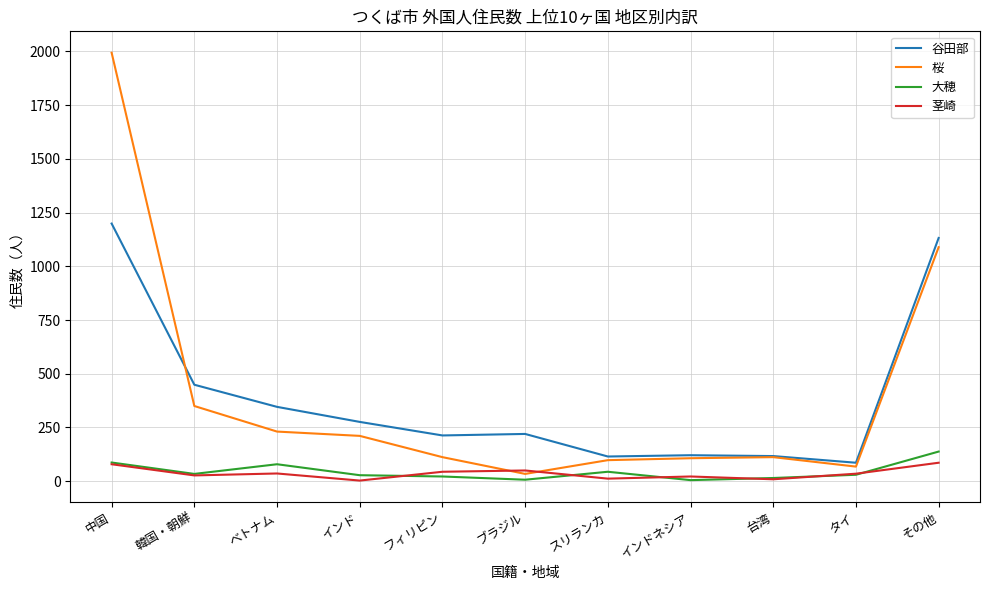

Is it true that 谷田部 equals 183 at ベトナム?

False